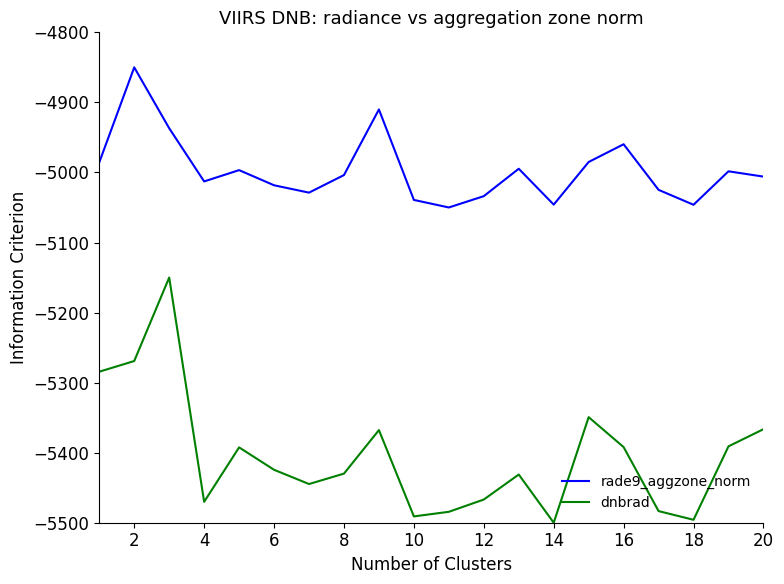

What is the greatest value displayed?

-4850.0